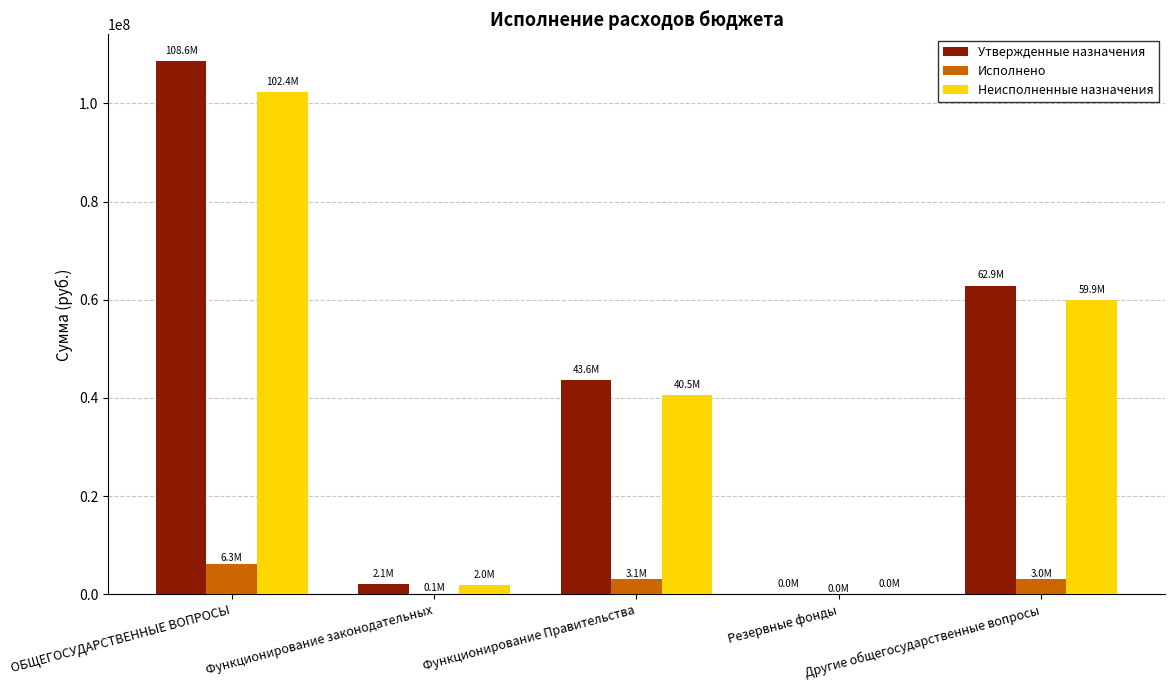

What is the average value of the Неисполненные назначения series?

40944543.3